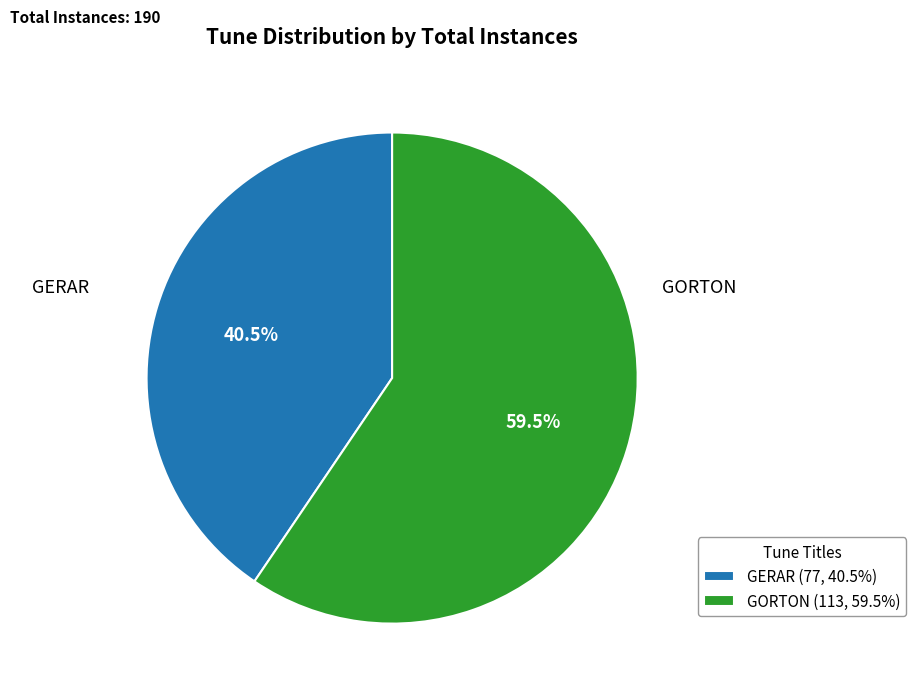

To the nearest percent, what is the combined percentage of GORTON and GERAR?

100%